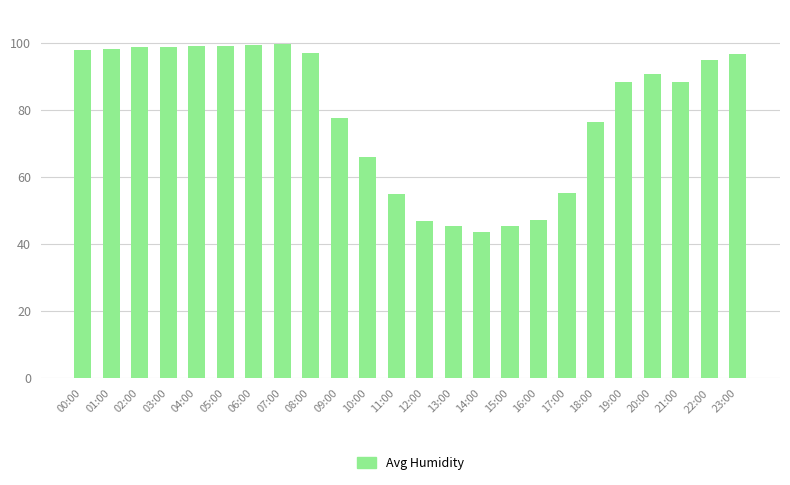

What is the approximate value at 15:00?

45.3